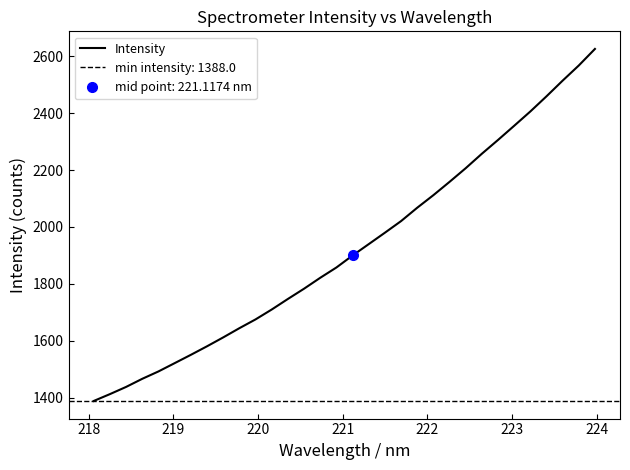

What is the highest value of the Intensity series?

2625.8